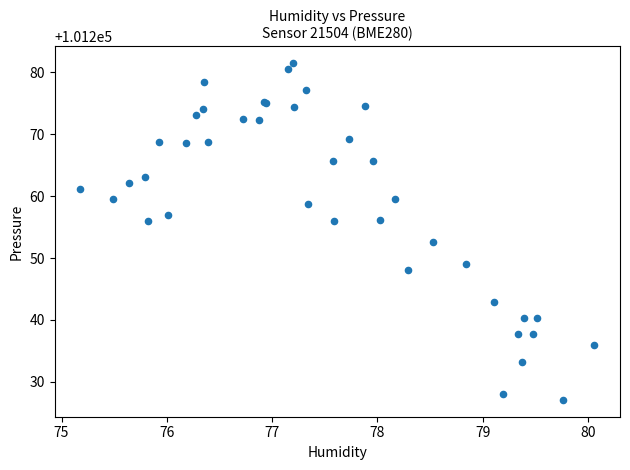

What Y value in the scatter plot is closest to 101254?

101252.6